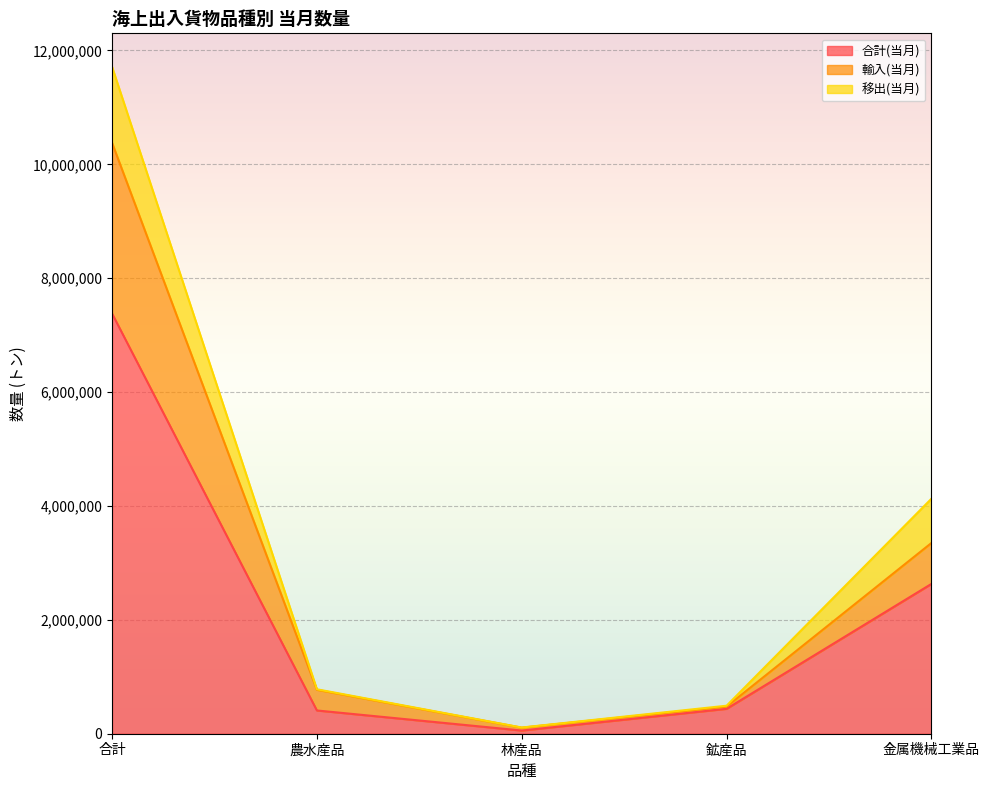

True or false: 合計(当月) and 輸入(当月) cross at least once.

False